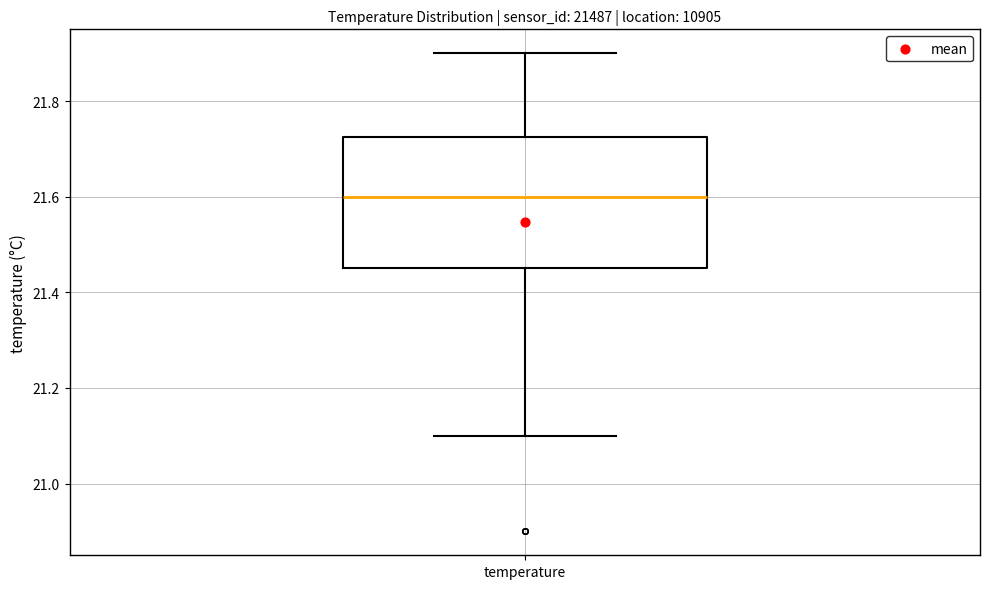

Read this box plot against the y-axis: the position of the median line, the range covered by the box, and the ends of both whiskers. The values are not printed on the chart, so give them approximately, as read against the axis.

median 21.60, box 21.46 to 21.72, whiskers 21.10 to 21.90